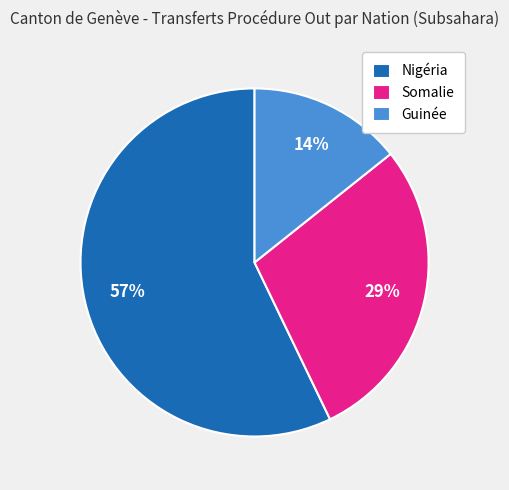

What is the largest slice in the pie chart?

Nigéria